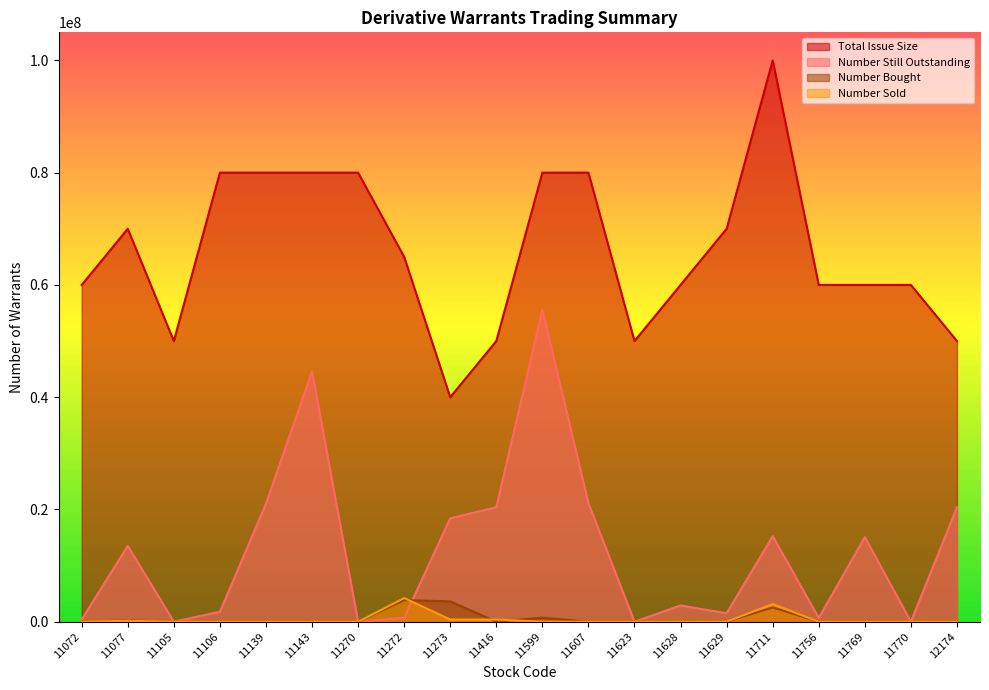

Between 11105 and 11769, which is larger?

11769